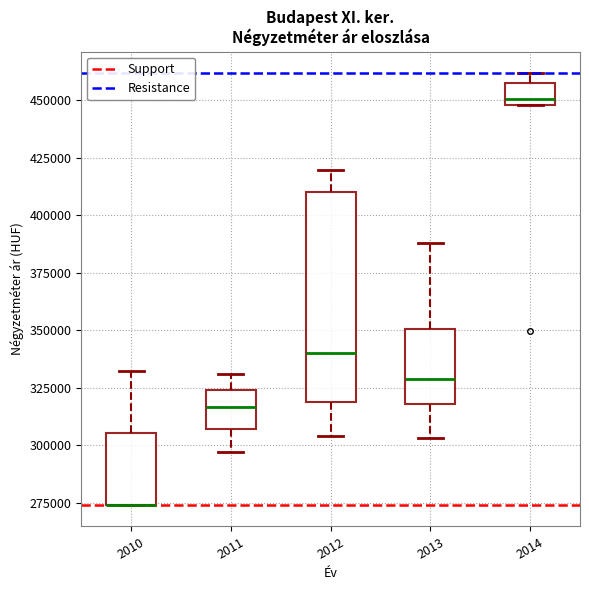

Reading left to right, read every box against the y-axis: the position of its median line, the range the box covers, and the ends of its whiskers. The values are not printed on the chart, so give them approximately, as read against the axis.

2010: median 275000 (drawn on the box's lower edge), box 275000 to 305000, whiskers 275000 to 330000
2011: median 315000, box 305000 to 325000, whiskers 295000 to 330000
2012: median 340000, box 320000 to 410000, whiskers 305000 to 420000
2013: median 330000, box 320000 to 350000, whiskers 305000 to 390000
2014: median 450000 (just above the box's lower edge), box 450000 to 455000, whiskers 450000 to 460000